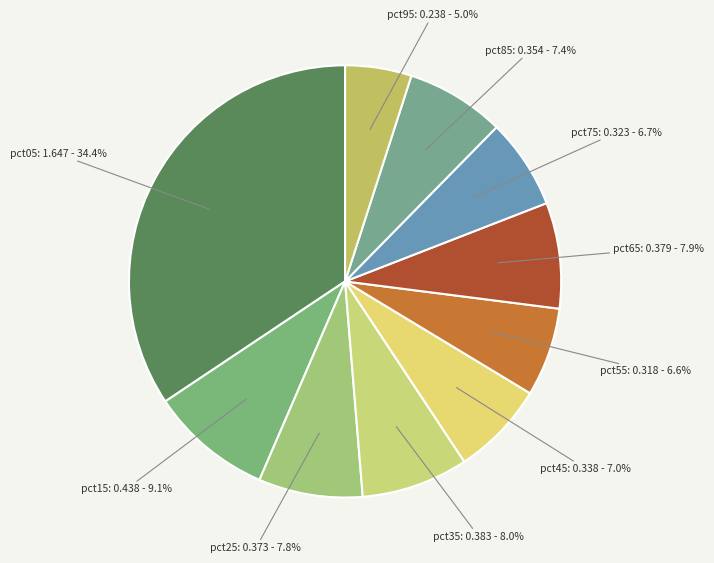

Does pct95 account for over 50% of the chart?

No